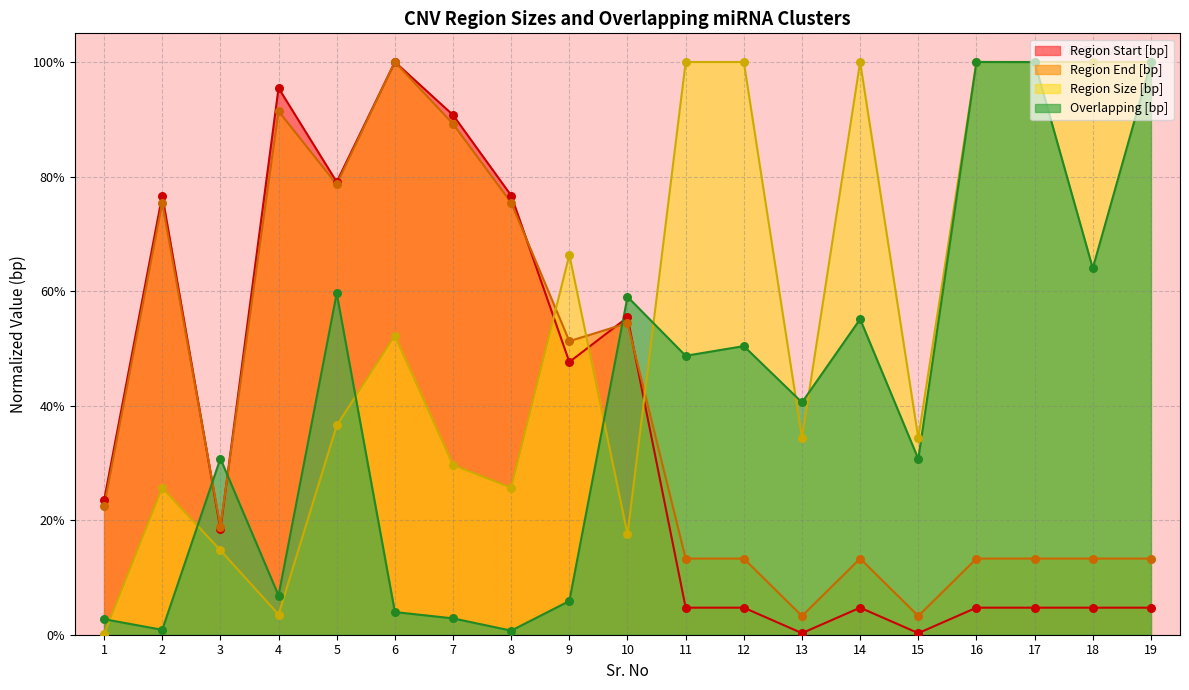

At how many categories does at least one series exceed 0?

19